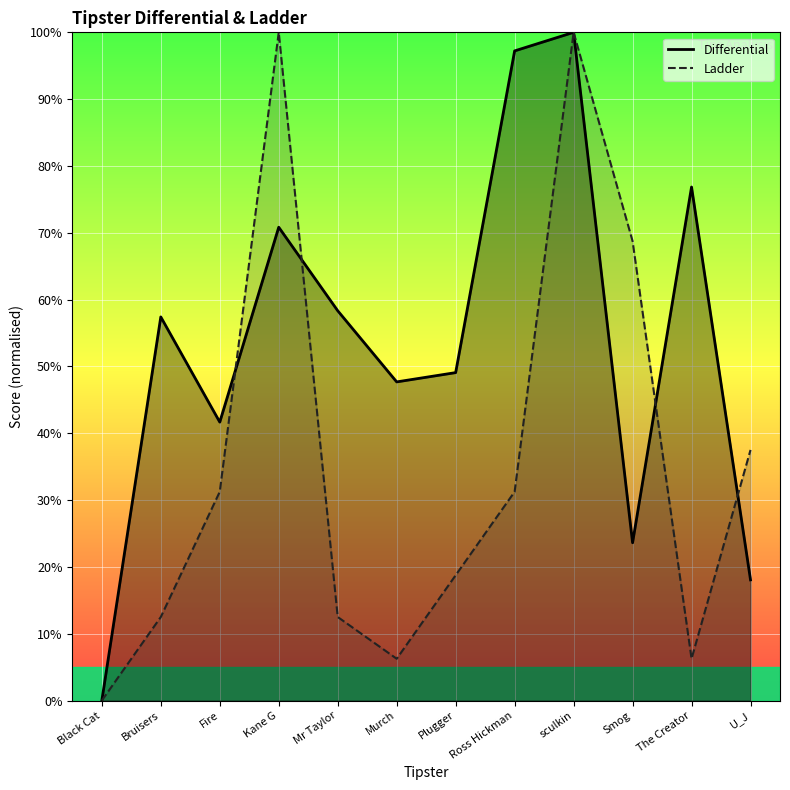

Rank the series by their maximum value, from lowest to highest.

Differential, Ladder